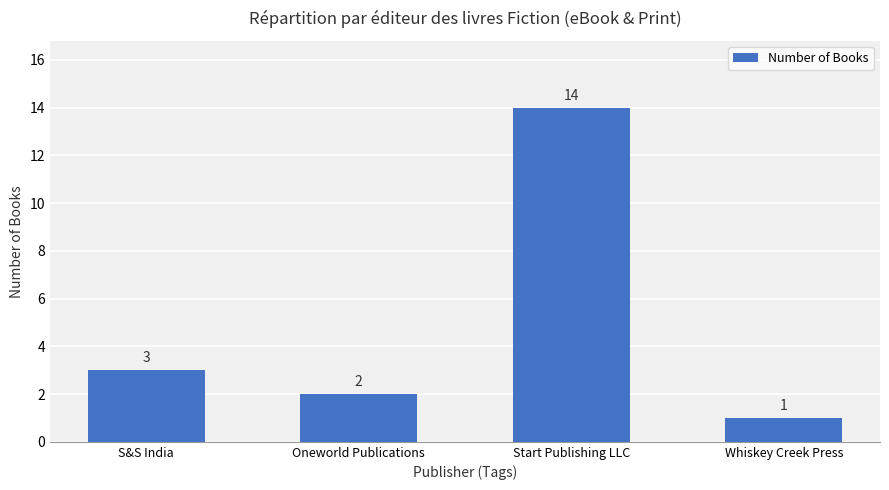

Read the value at S&S India, to the nearest 5.

5